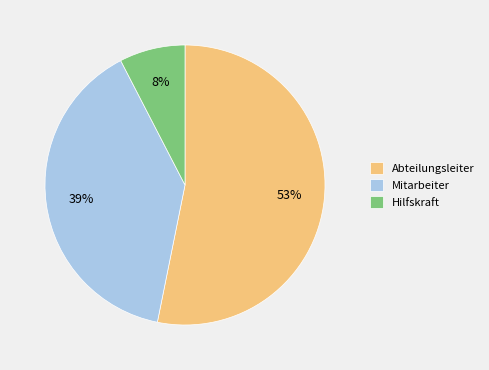

Count the number of slices in the pie.

3